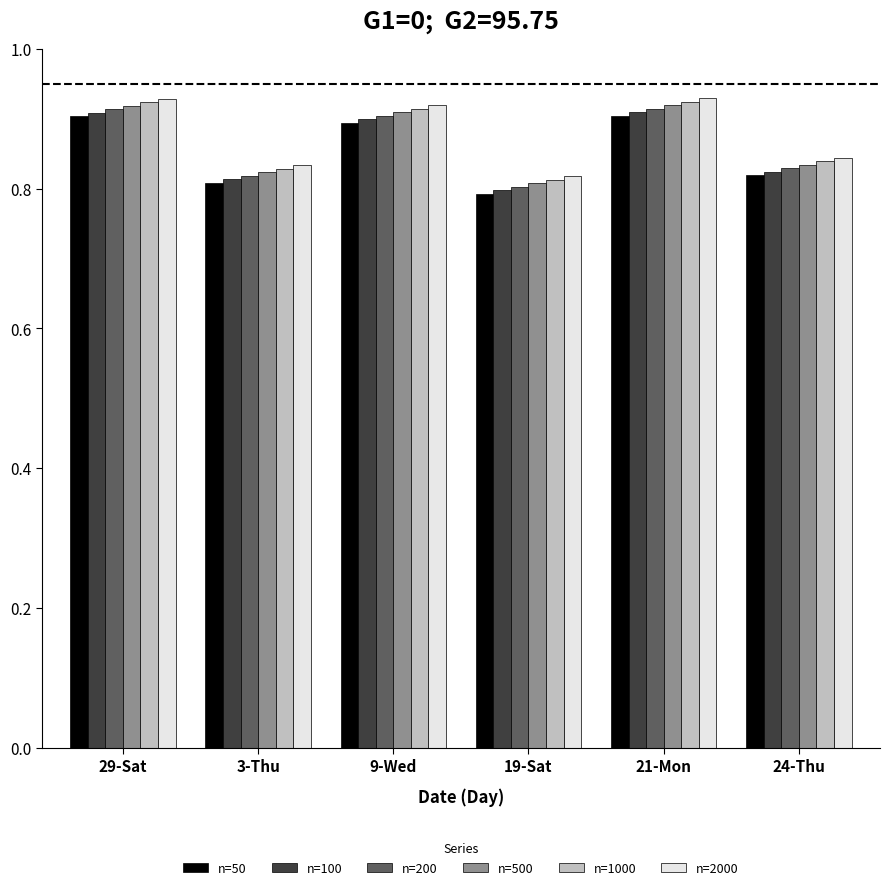

List the series in order of their overall mean, highest first.

n=2000, n=1000, n=500, n=200, n=100, n=50